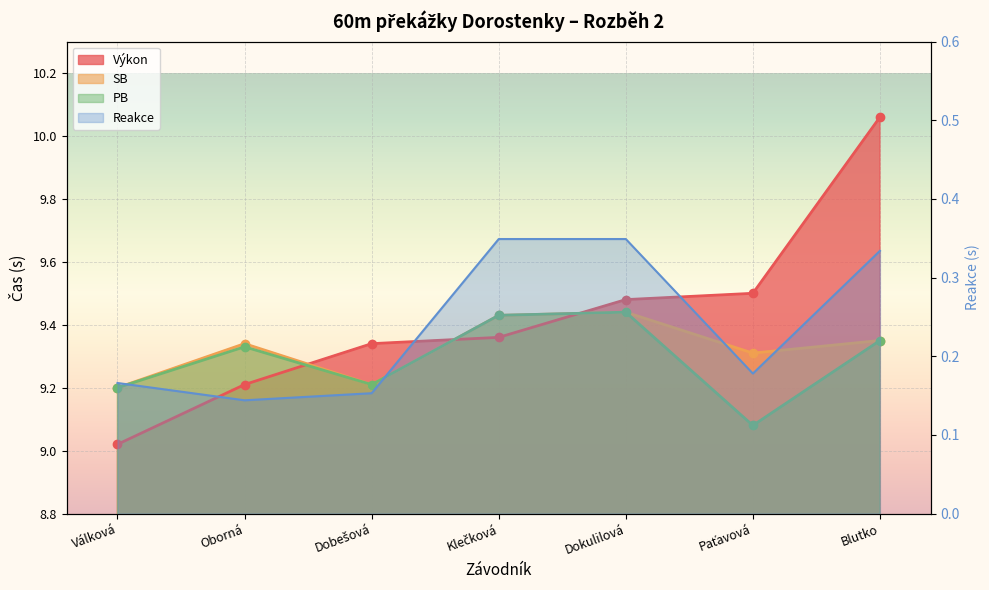

At which category is the sum across all series the highest?

Blutko